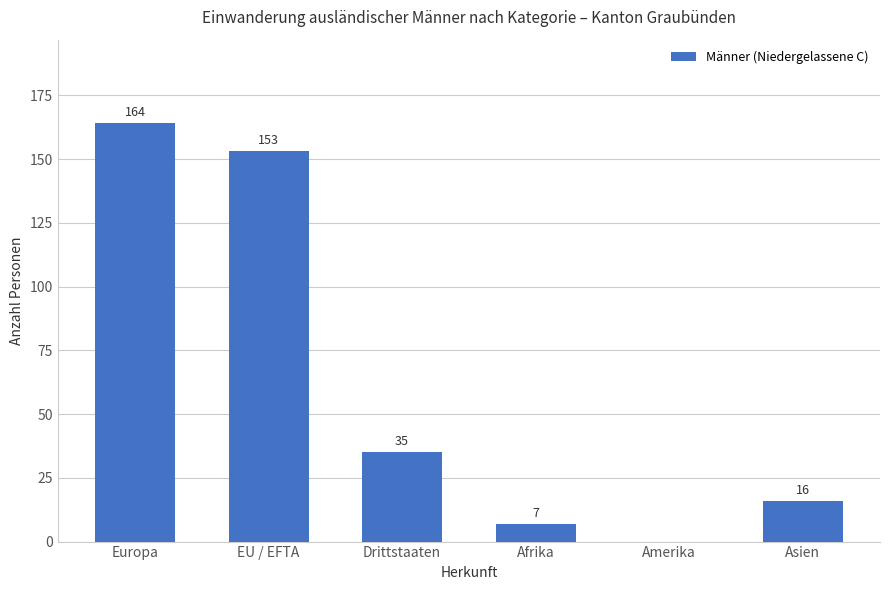

Is it true that the value at Asien is 28?

False